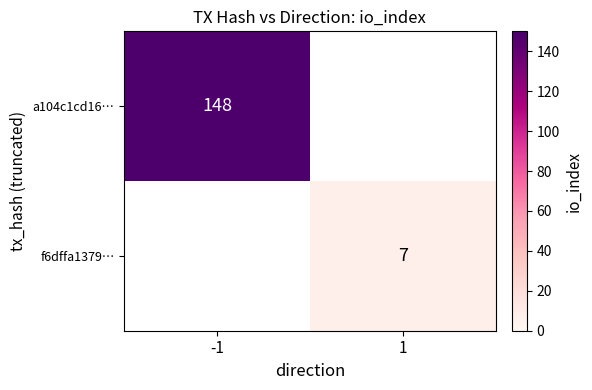

The value of f6dffa1379… at 1 is 7. True or false?

True